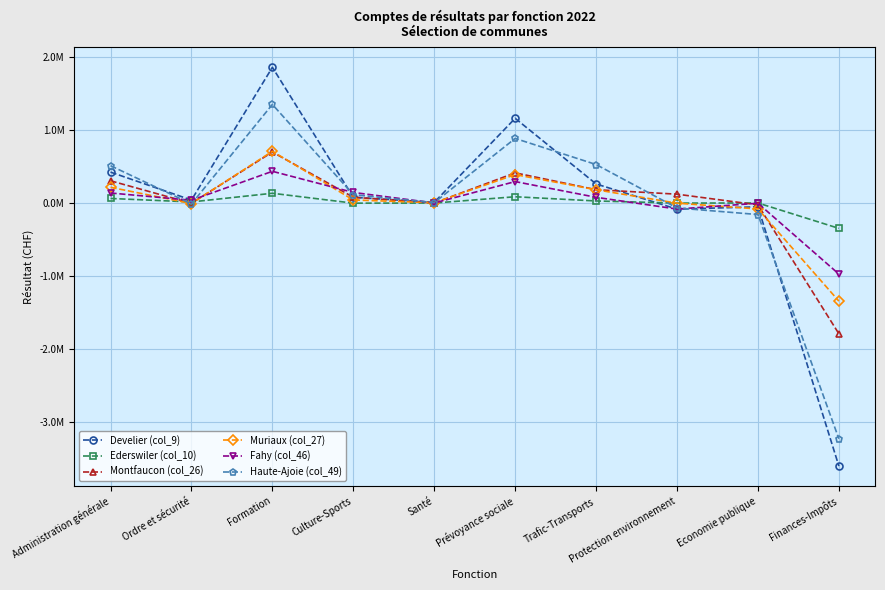

Which label corresponds to the largest value in the chart?

Formation